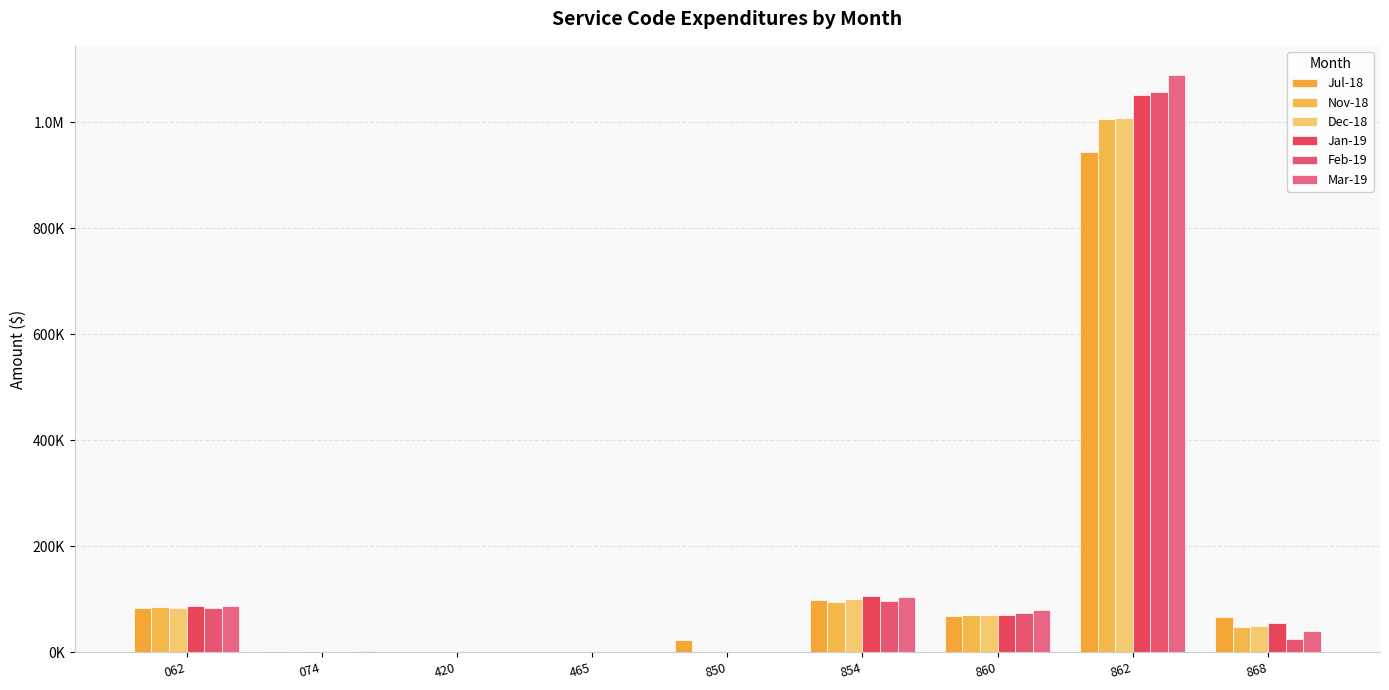

Is the value of Dec-18 at 465 greater than the value of Jan-19 at 074?

No